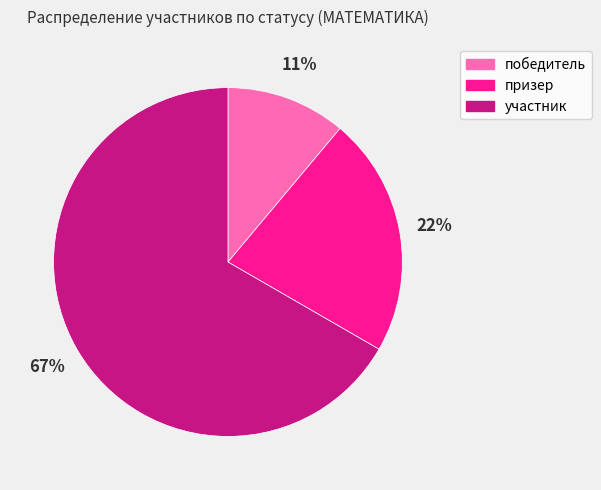

What is the largest slice in the pie chart?

участник